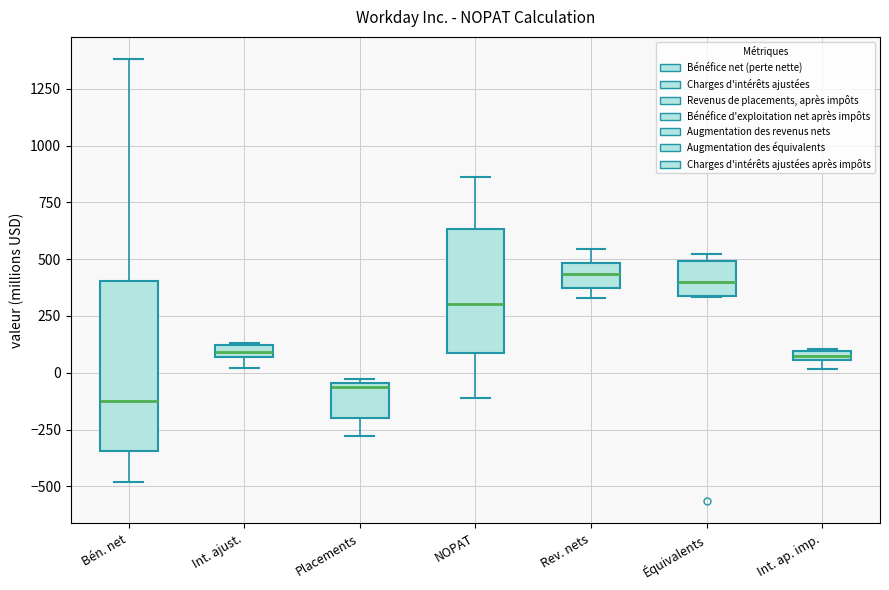

Which box has the lowest median line?

Bén. net